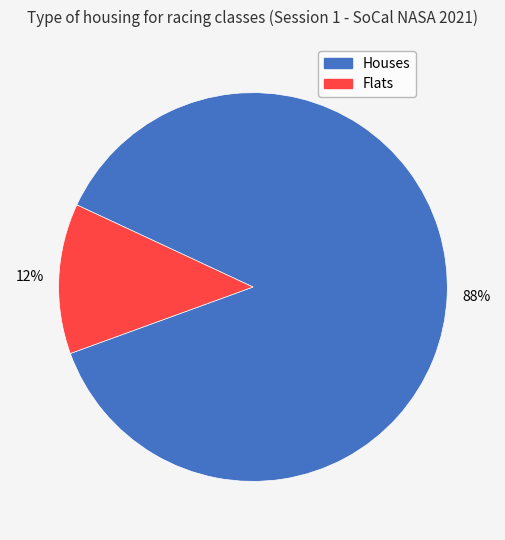

Does any single category account for the majority?

Yes